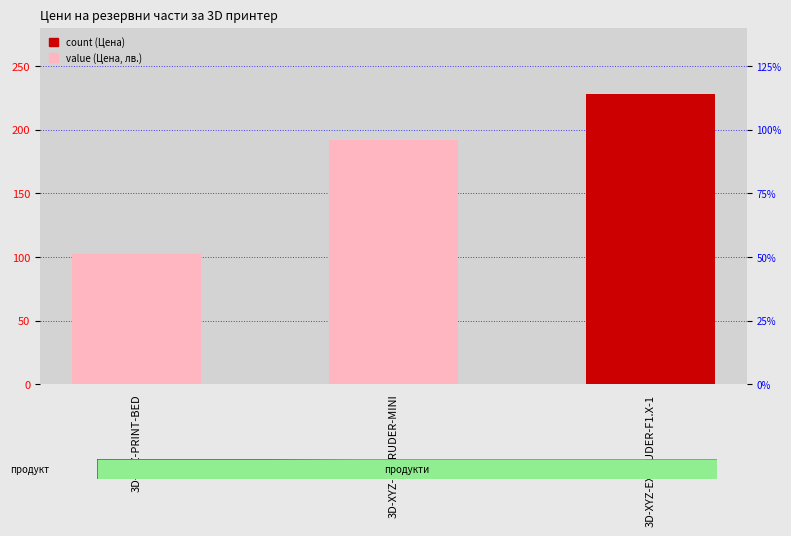

Does the chart contain stacked bars?

No